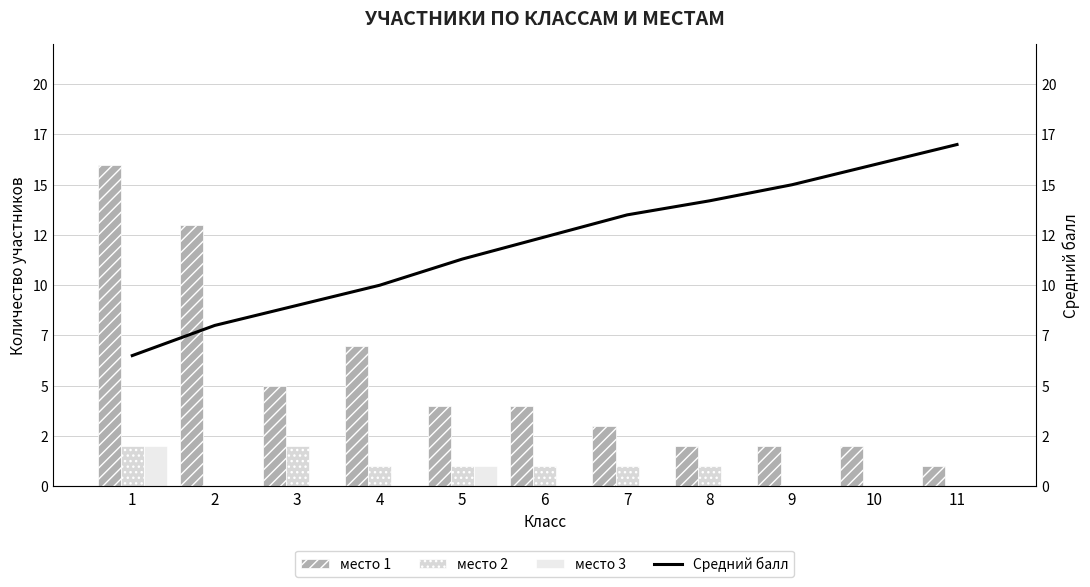

At which category is the sum across all series the highest?

1